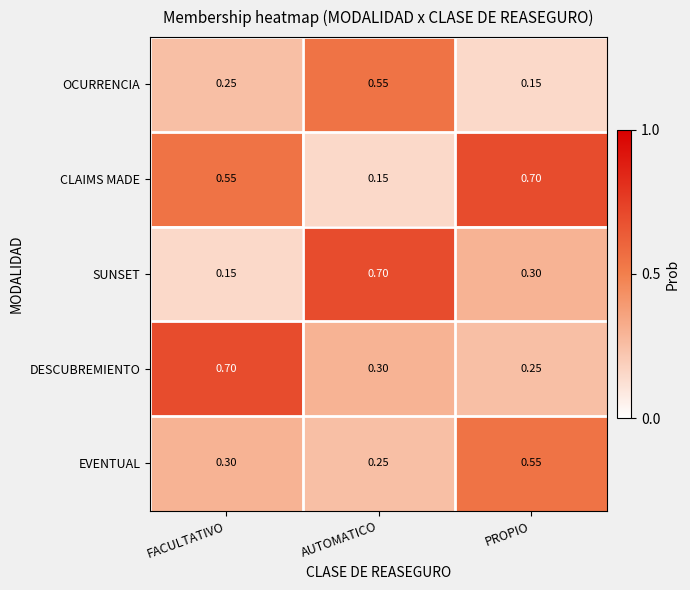

Which series changed the most between FACULTATIVO and AUTOMATICO?

SUNSET